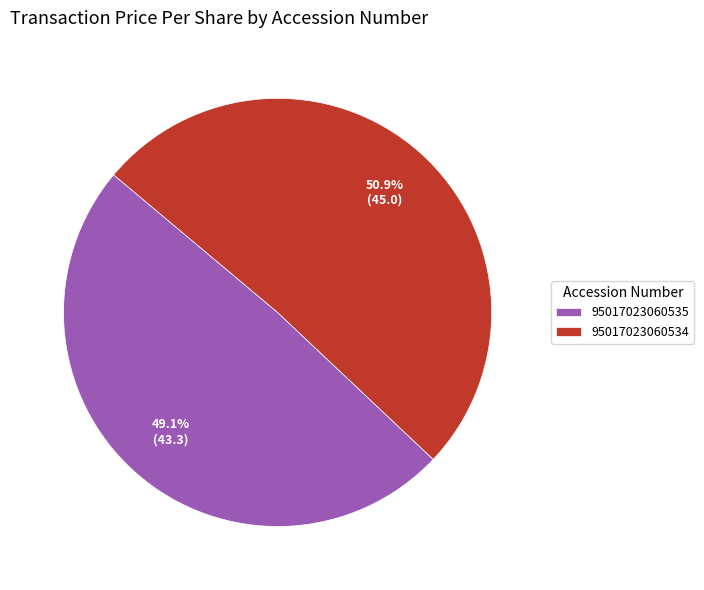

How many slices are in this pie chart?

2